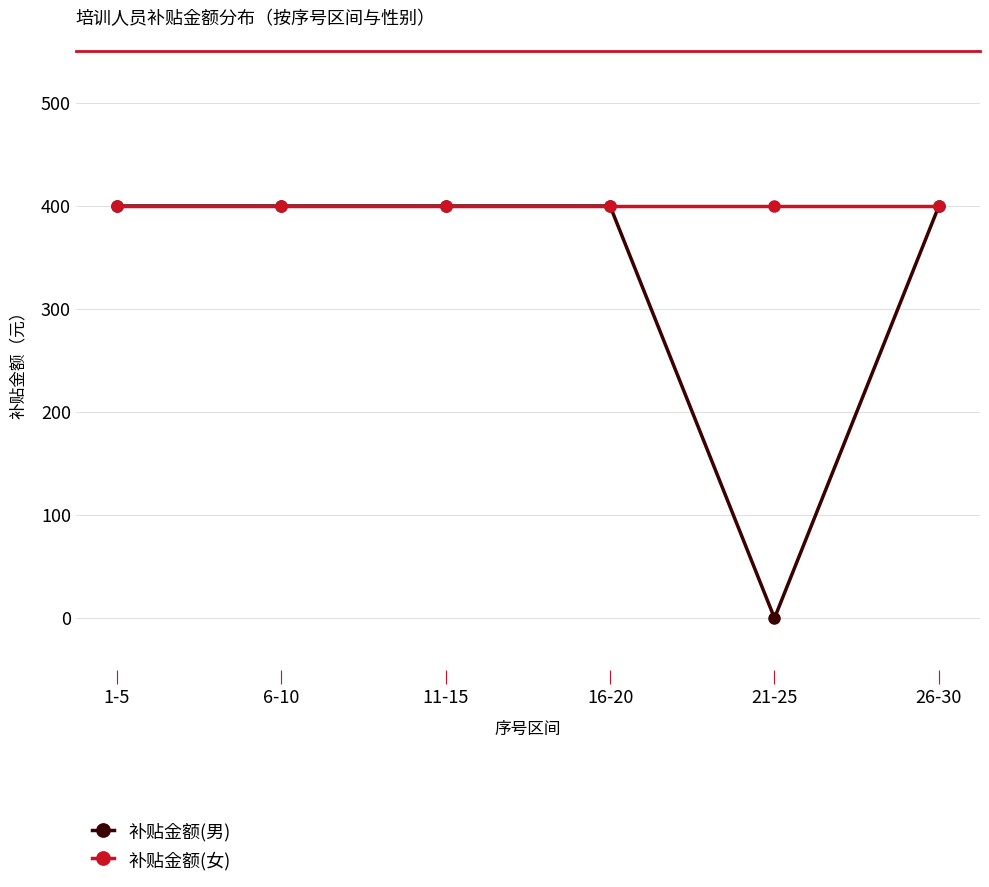

Is this an area chart (filled region under the line)?

No